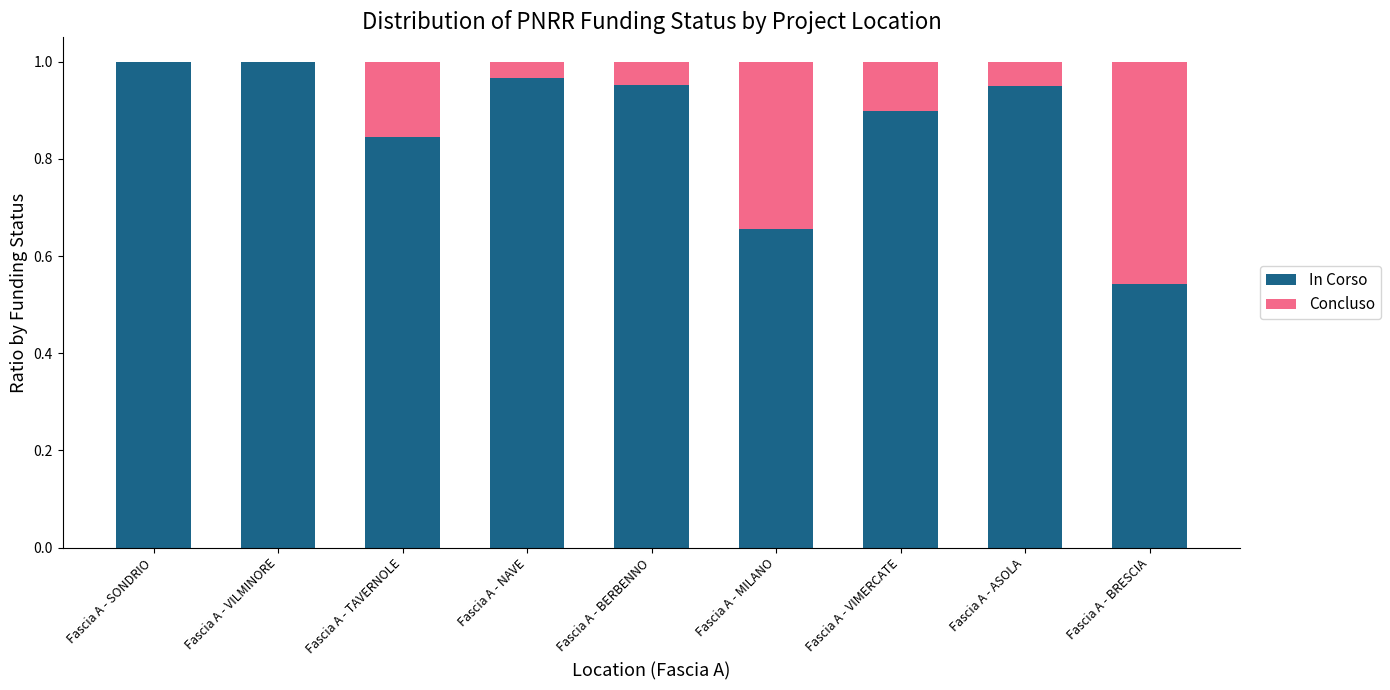

What is the sum of the In Corso values at Fascia A - VIMERCATE and Fascia A - MILANO?

1.6